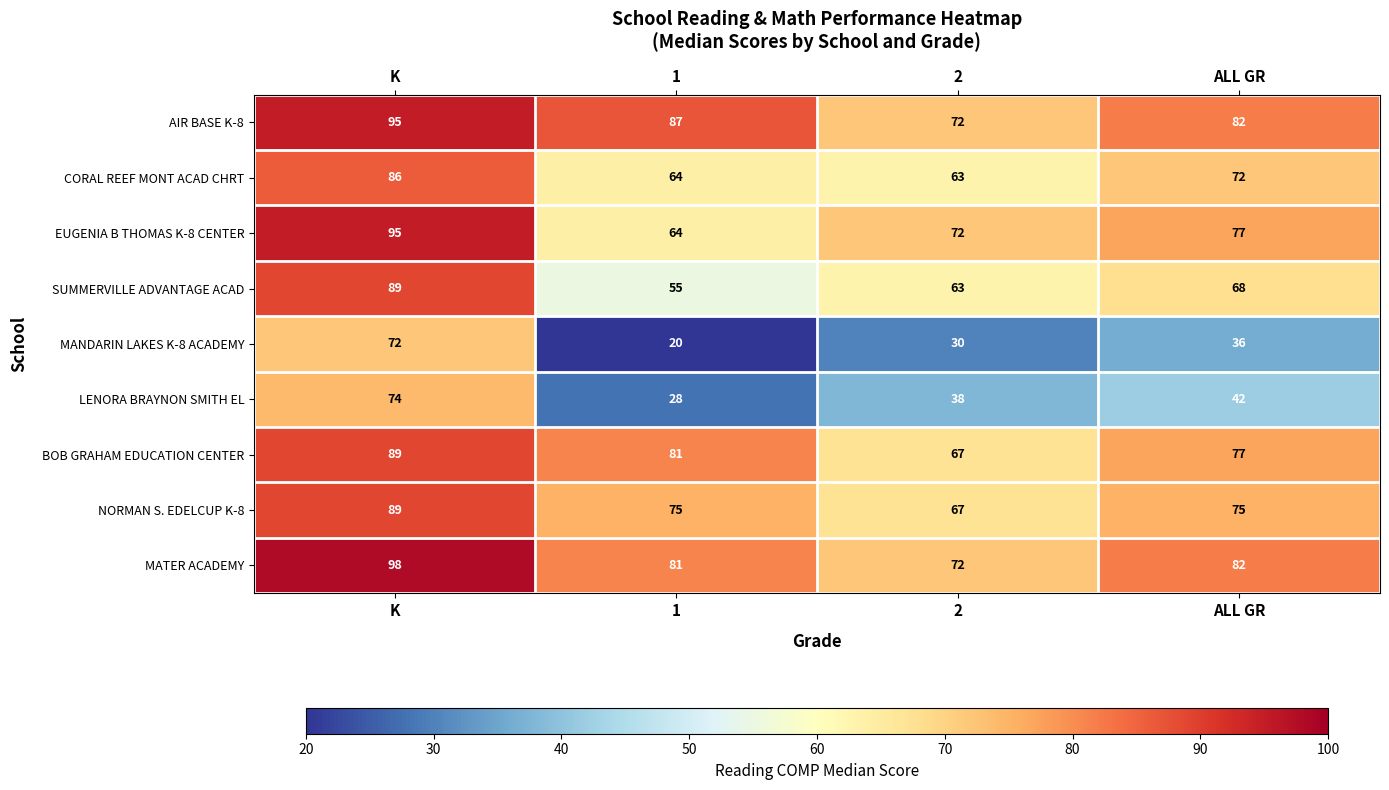

What is the sum of the LENORA BRAYNON SMITH EL values at 1 and ALL GR?

70